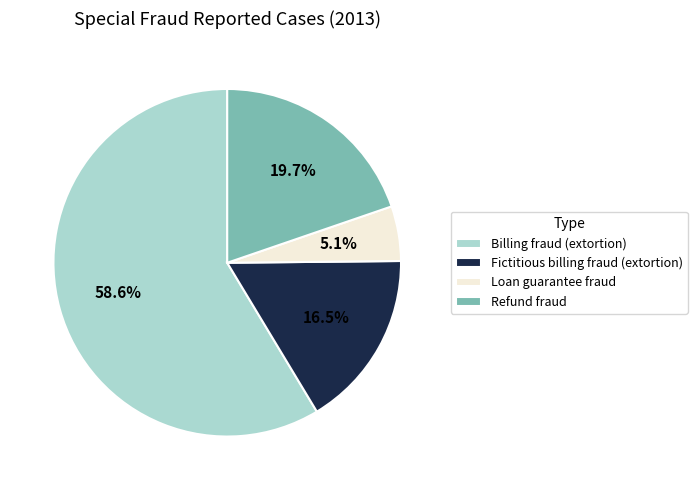

Which category has the smallest portion of the pie?

Loan guarantee fraud